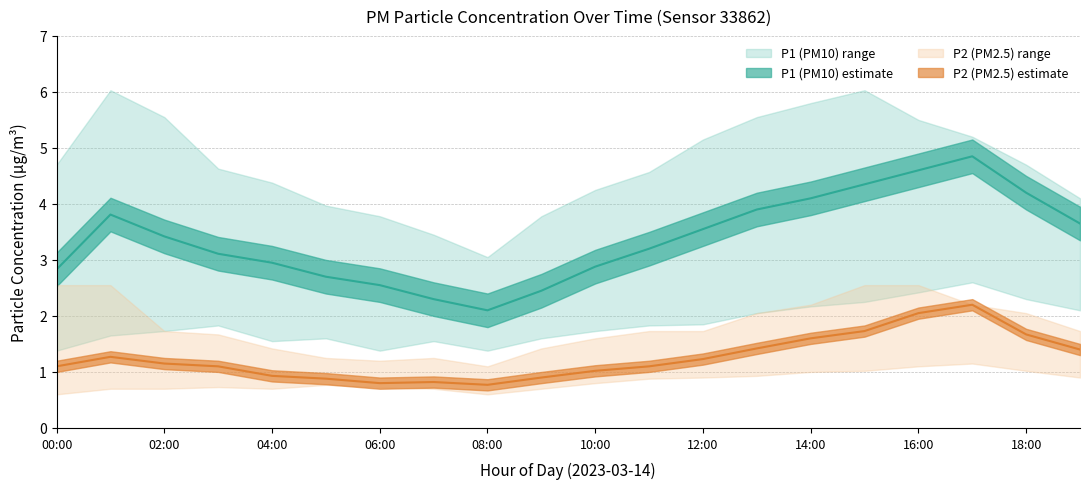

Is this an area chart (filled region under the line)?

No